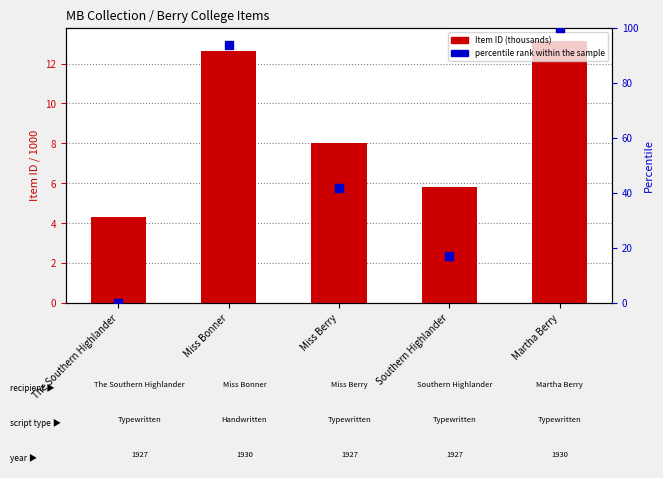

What are all the series names shown in the legend?

Item ID (thousands), percentile rank within the sample